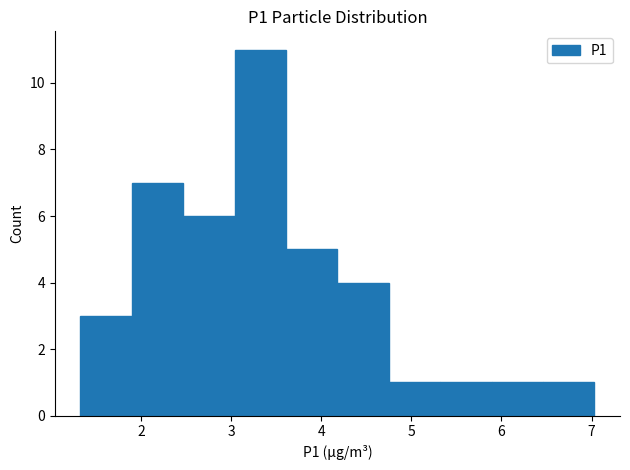

Reading left to right, transcribe this chart: for each bar, give the range it covers on the x-axis and its height. Neither the bar edges nor the heights are printed on the chart, so give them approximately, as read against the axes.

1.33 to 1.90: 3
1.90 to 2.47: 7
2.47 to 3.04: 6
3.04 to 3.61: 11
3.61 to 4.18: 5
4.18 to 4.75: 4
4.75 to 5.32: 1
5.32 to 5.89: 1
5.89 to 6.46: 1
6.46 to 7.03: 1